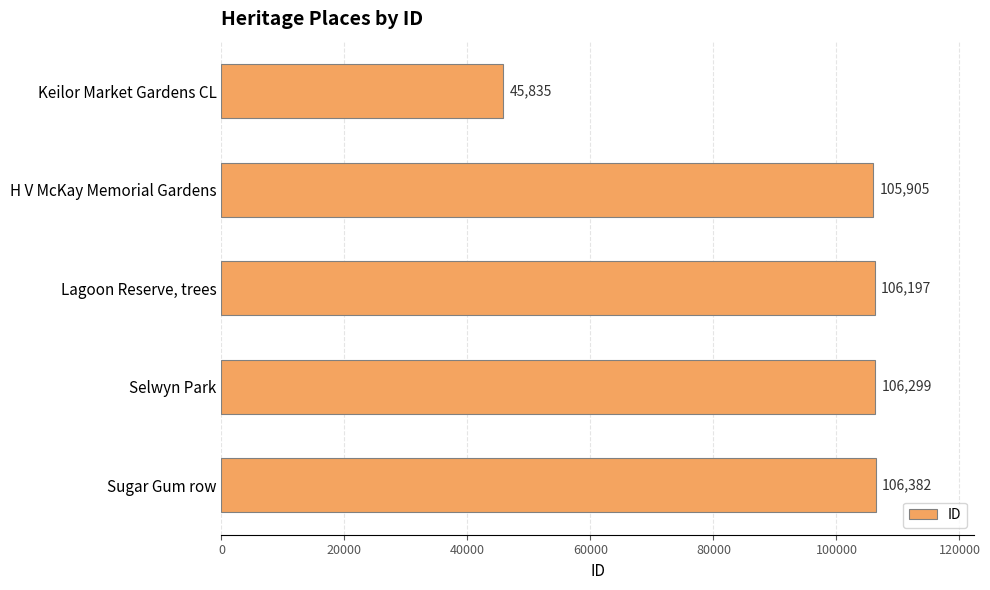

At which label is the value closest to 76108?

H V McKay Memorial Gardens